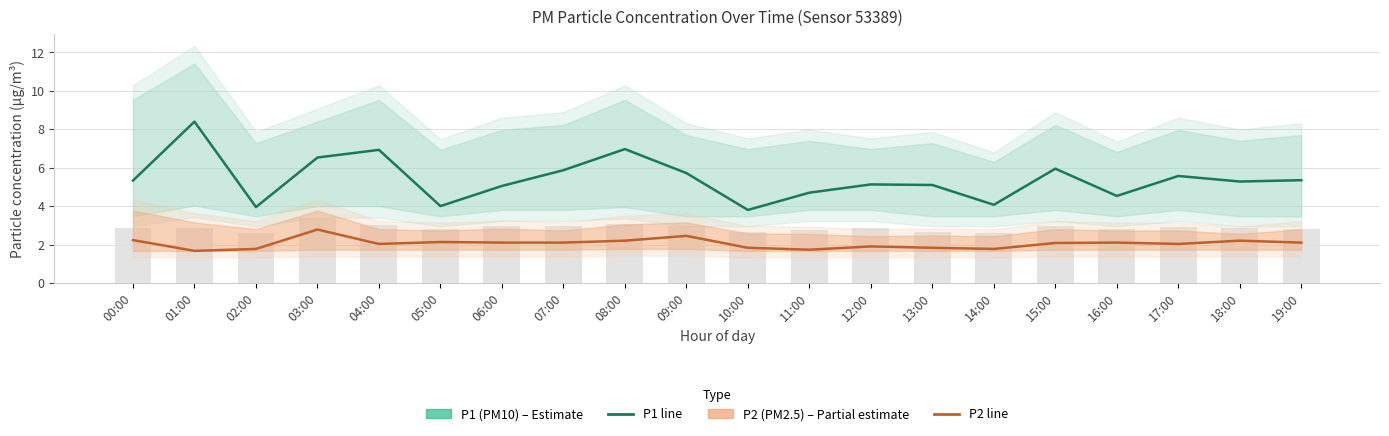

Which category has the lowest value in the P2 (PM2.5) series?

01:00